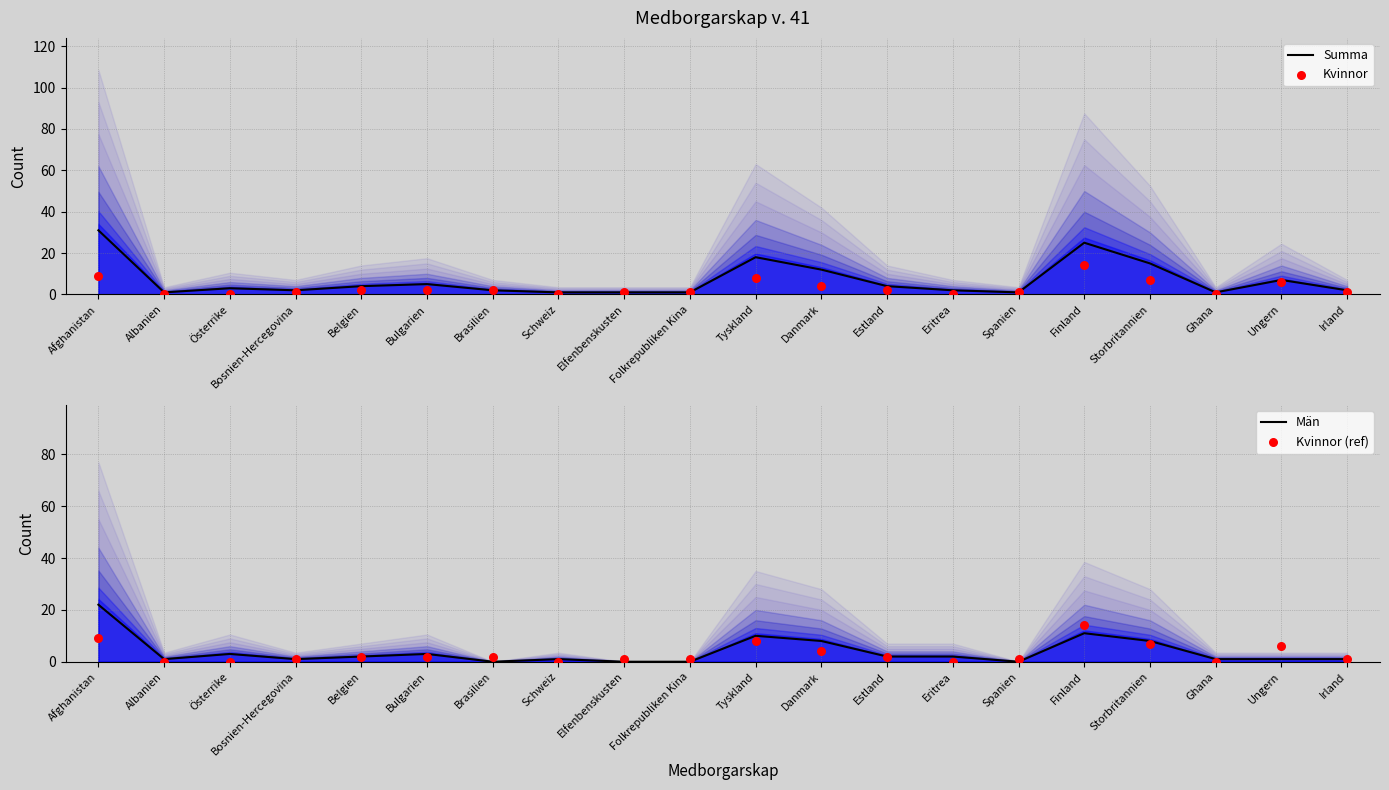

Which series has the largest total across all categories?

Summa